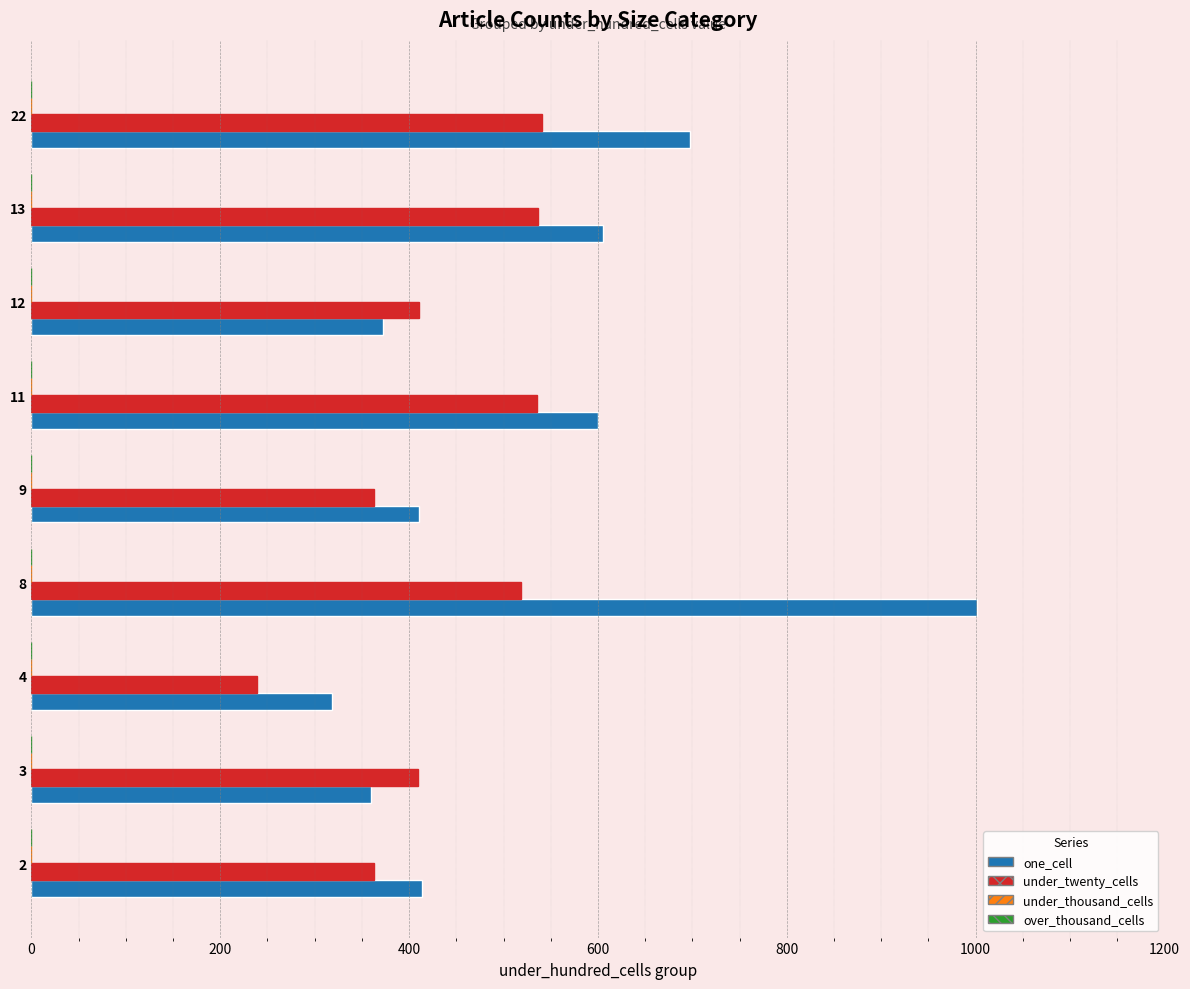

How many distinct data groups are displayed?

2